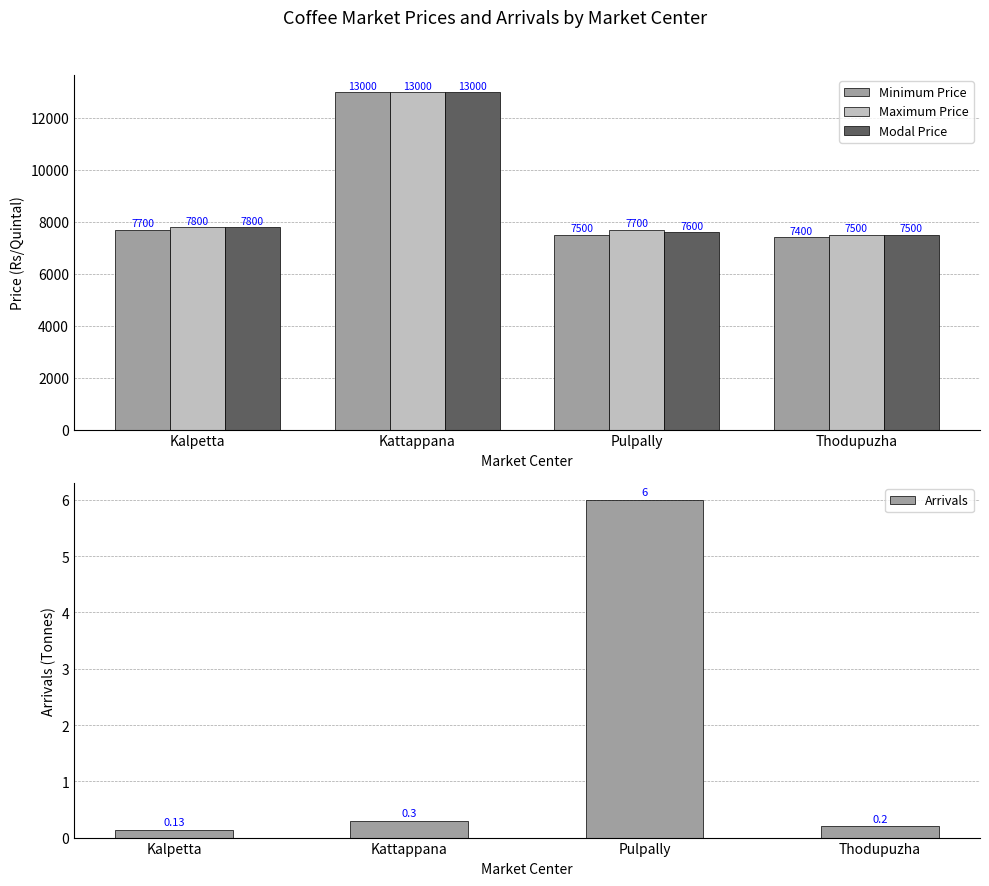

Between Kattappana and Kalpetta, which is larger?

Kattappana